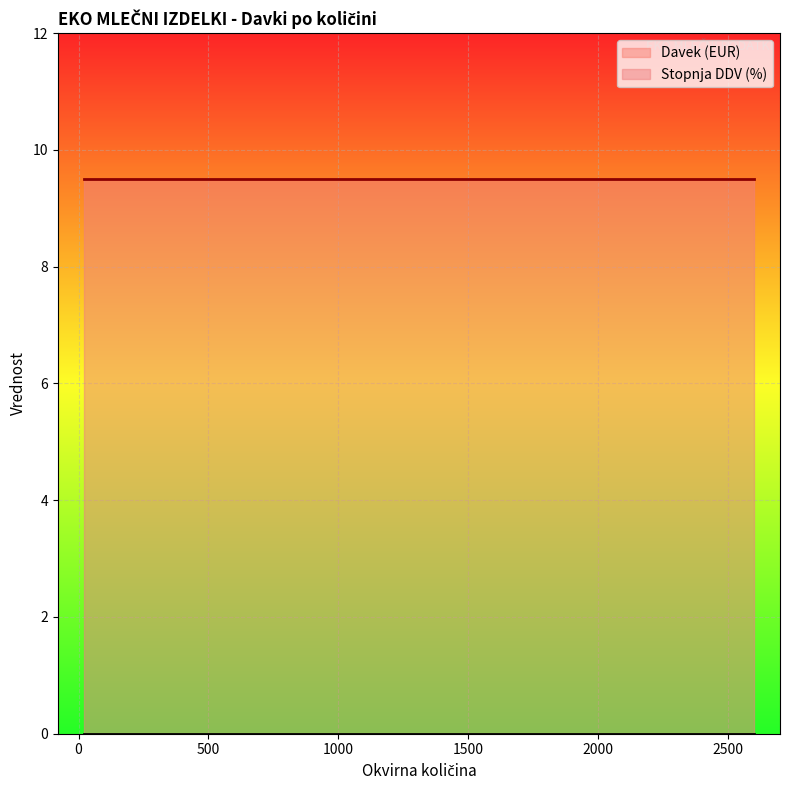

Does the chart display data point markers on the line(s)?

No